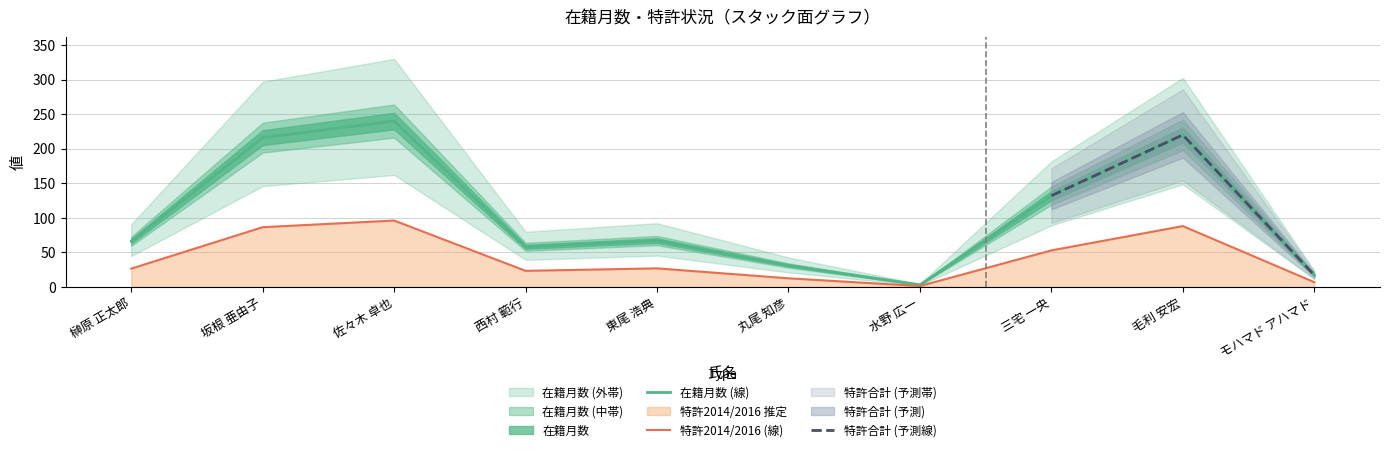

How many data points does each series have?

10